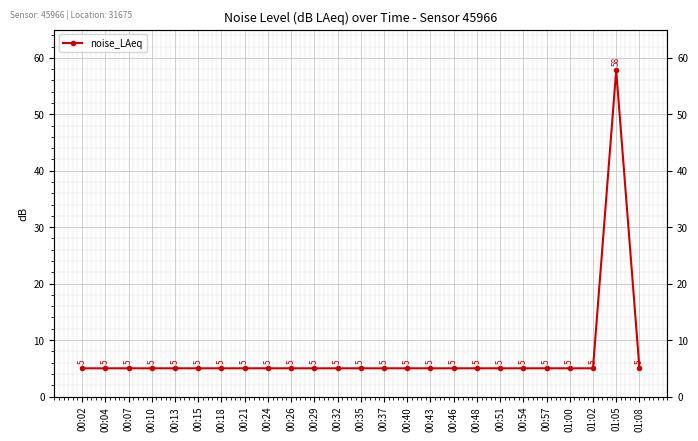

How many lines are shown in the chart?

1